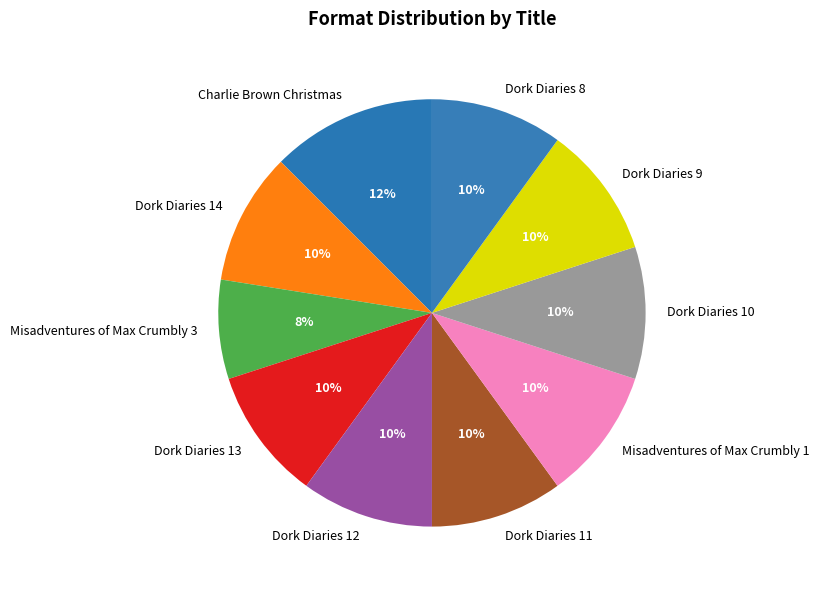

To the nearest percent, what is the average slice percentage?

10%